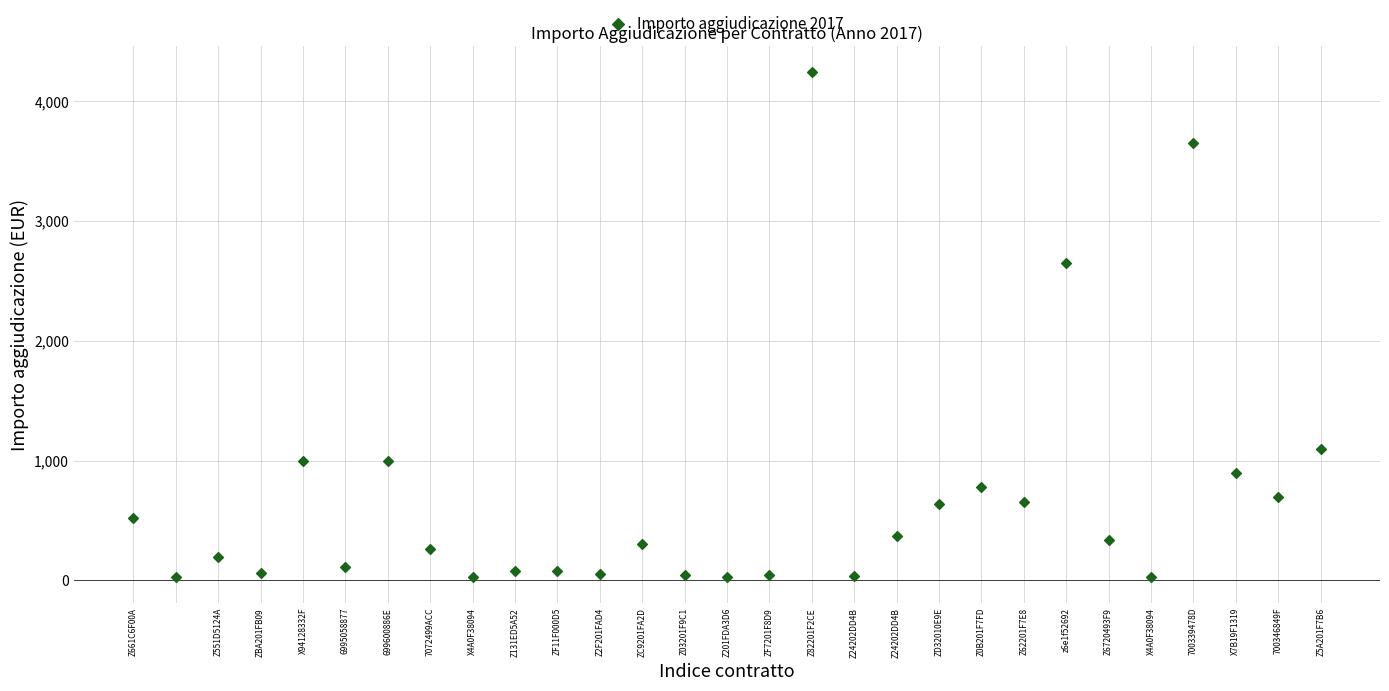

What is the range of X values (max minus min)?

28.0